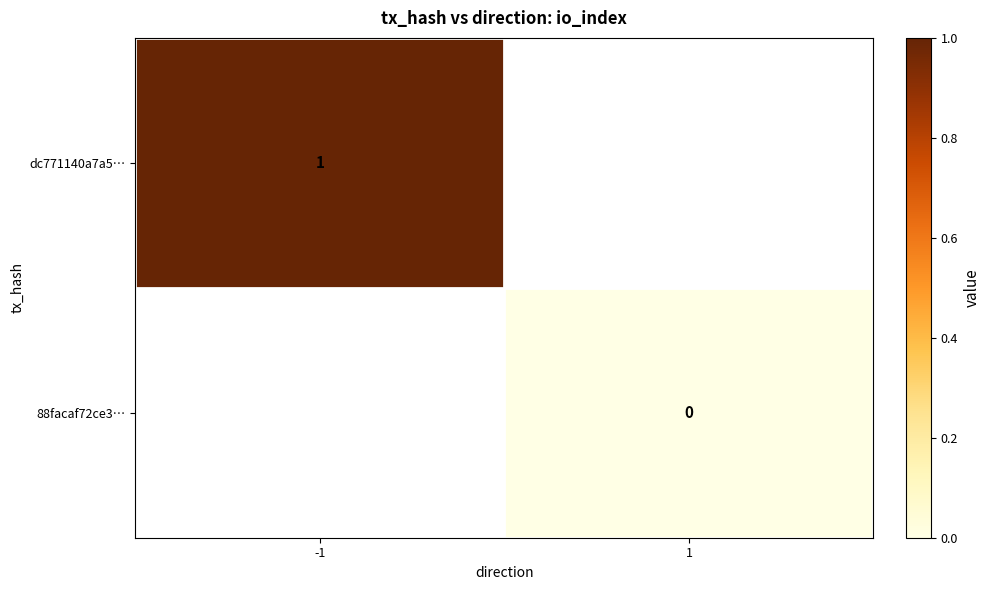

Is the value of 88facaf72ce3… at 1 greater than the value of dc771140a7a5… at -1?

No